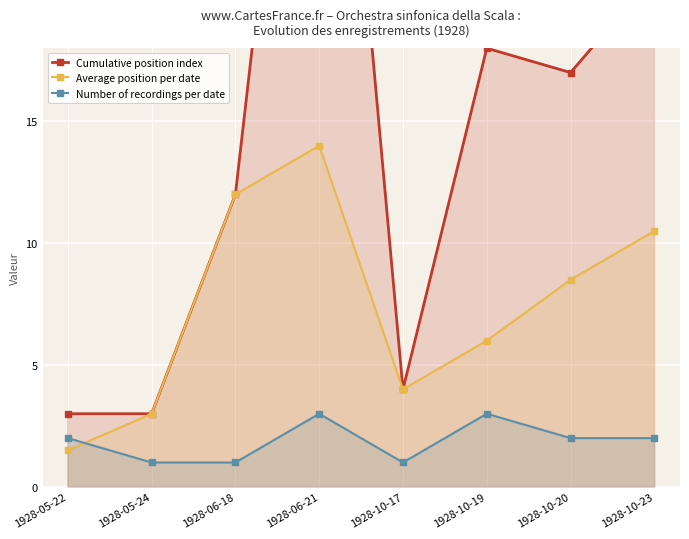

At 1928-10-17, list the series in order from largest to smallest.

Cumulative position index, Average position per date, Number of recordings per date